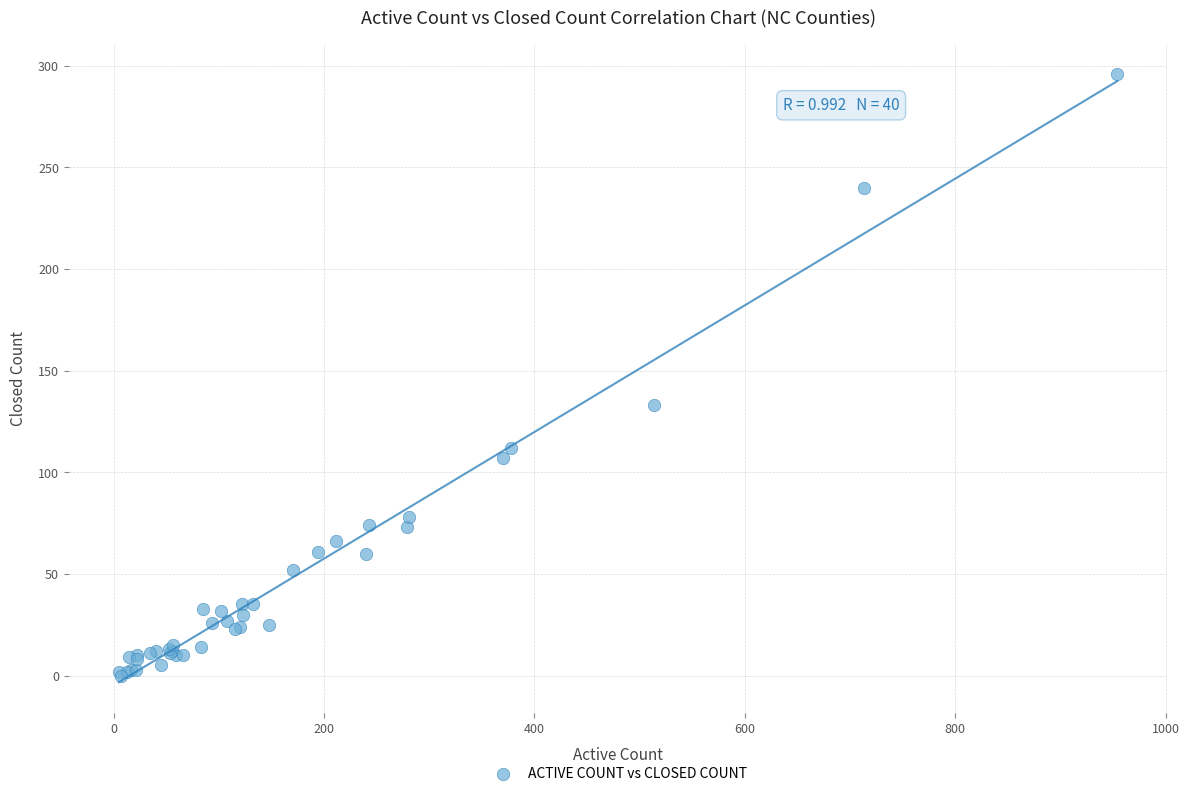

What Y value in the scatter plot is closest to 148?

133